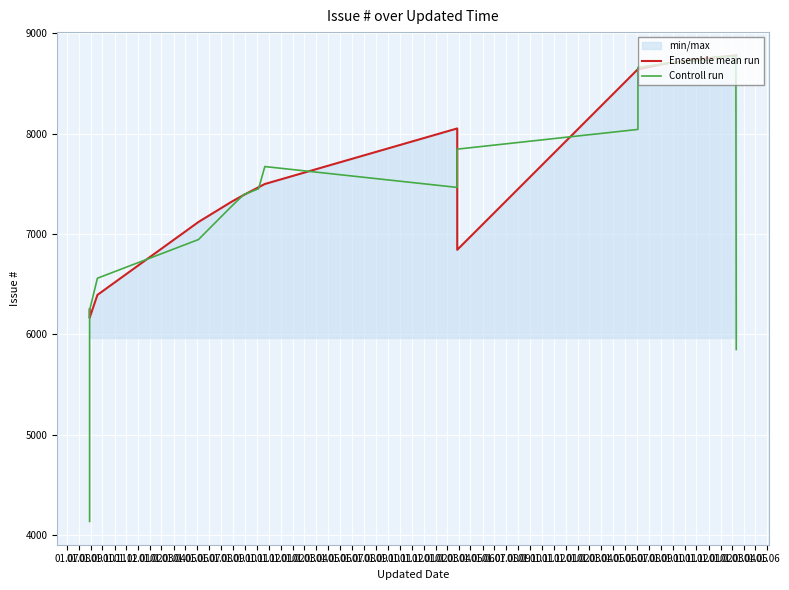

Which series has the largest total across all categories?

Ensemble mean run